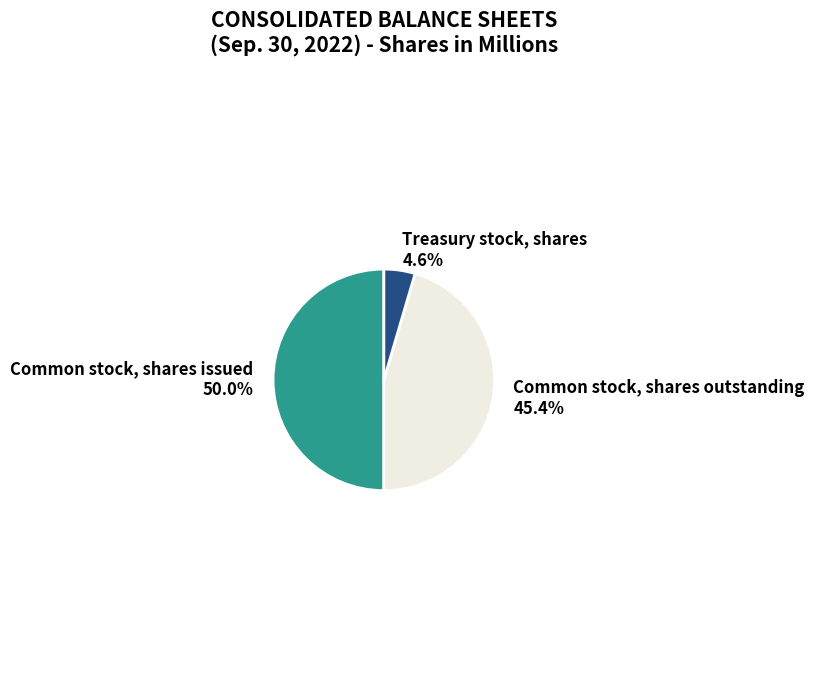

To the nearest percent, what portion does Treasury stock, shares represent?

5%